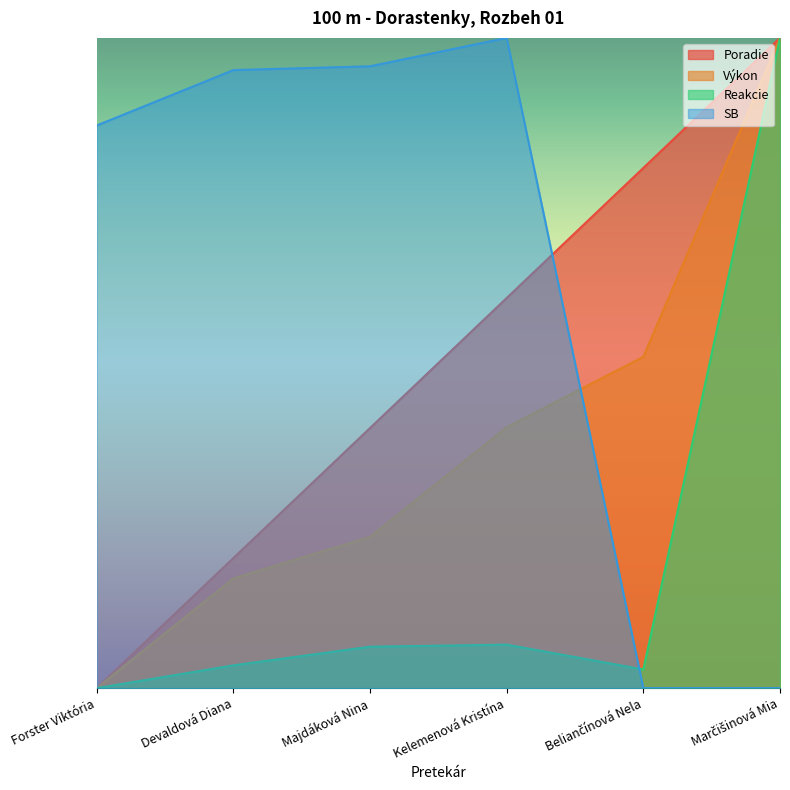

True or false: SB has a value of 22.3 at Majdáková Nina.

False